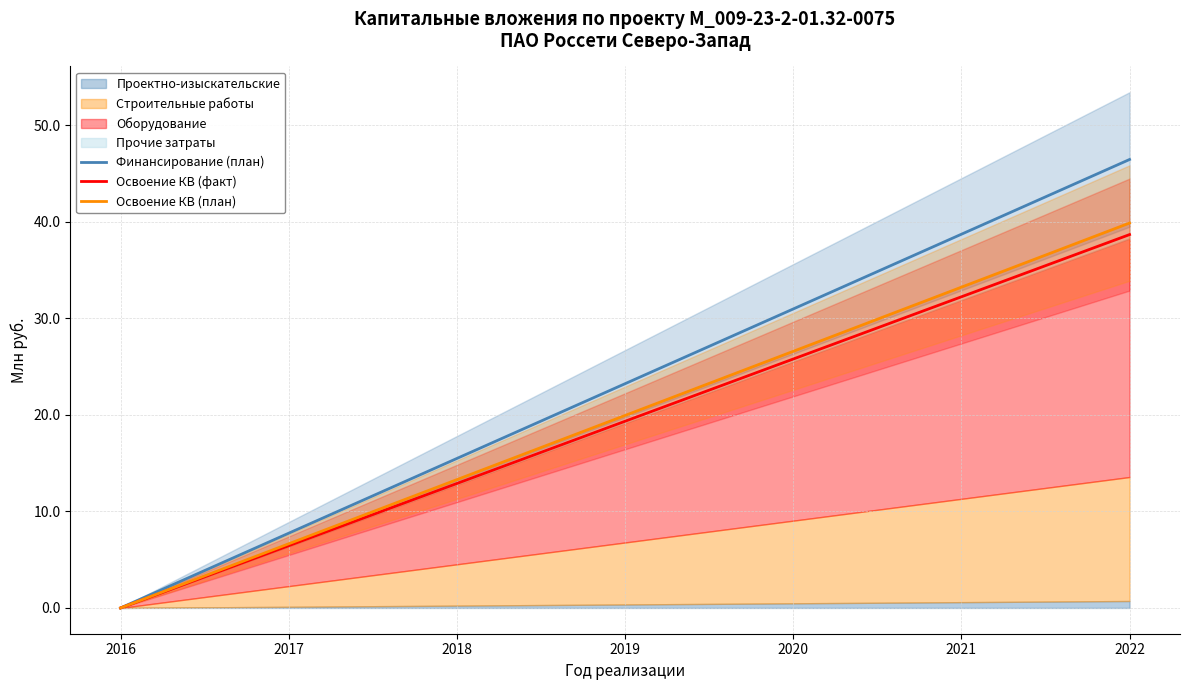

Between 2020 and 2022, which is larger?

2022